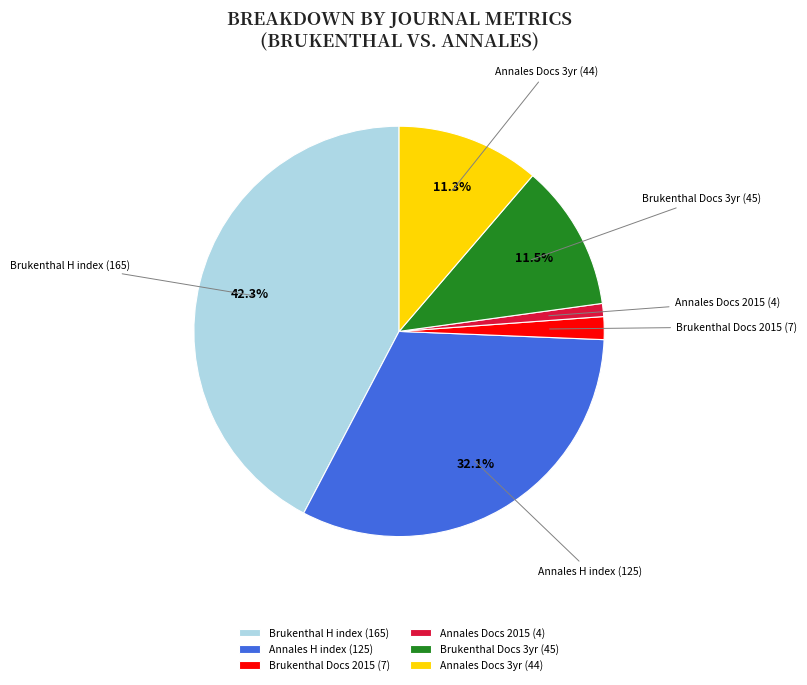

Approximately how many times larger is the value at Annales Docs 3yr (44) compared to Brukenthal Docs 2015 (7)?

6.3